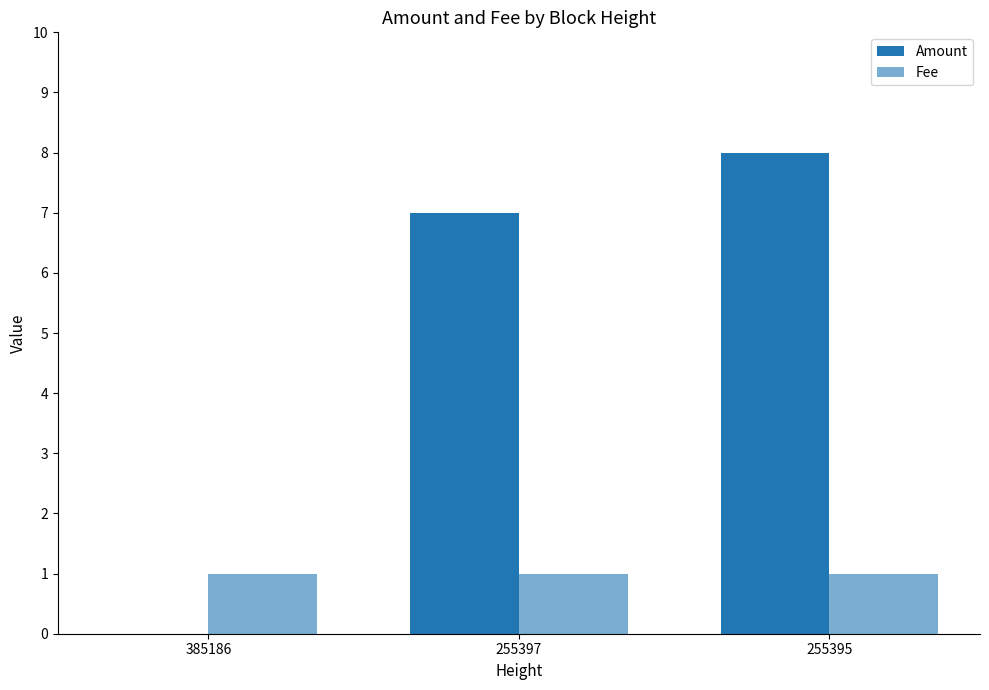

Which category has the highest value in the Amount series?

255395